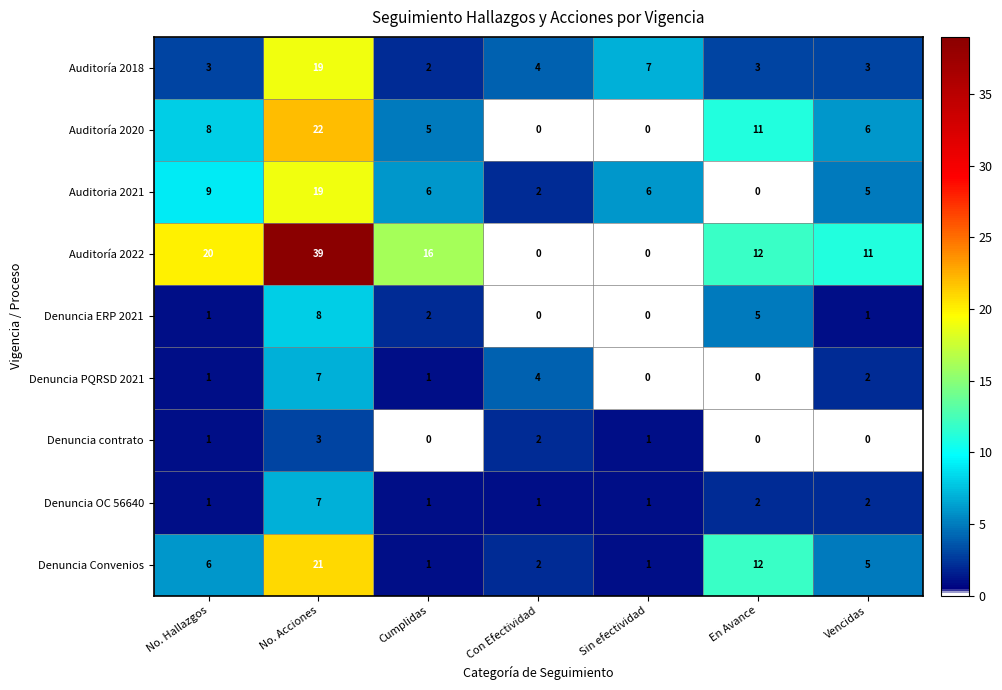

Is it true that Auditoría 2022 equals 59 at No. Acciones?

False